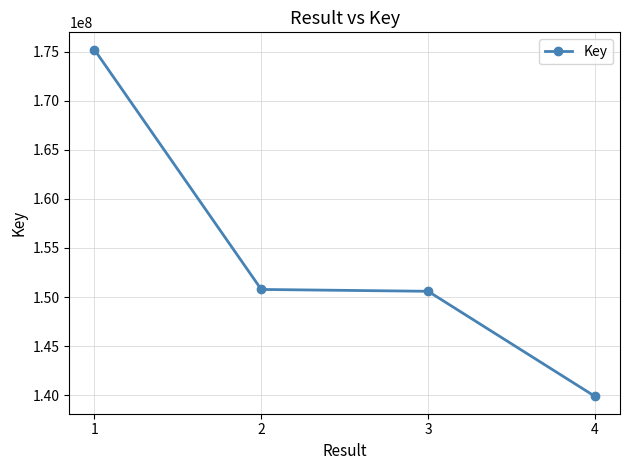

Which has a higher value, 1 or 3?

1